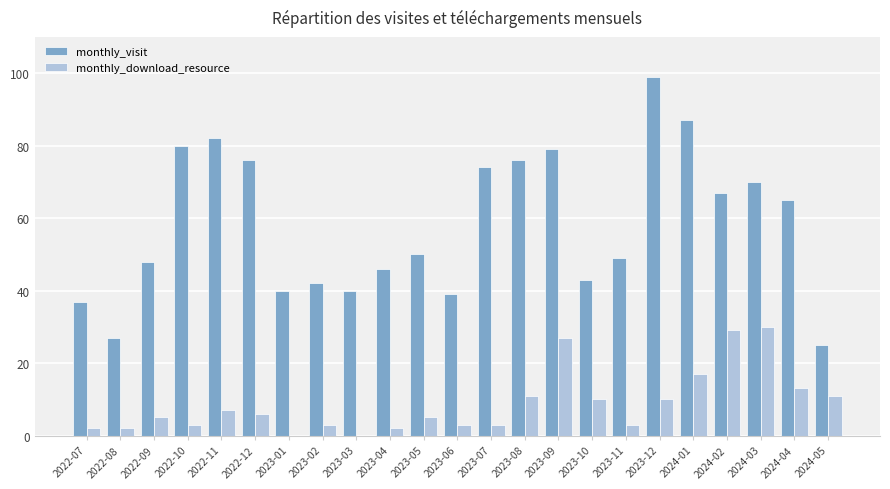

Is the value of monthly_download_resource at 2022-09 greater than the value of monthly_visit at 2023-02?

No